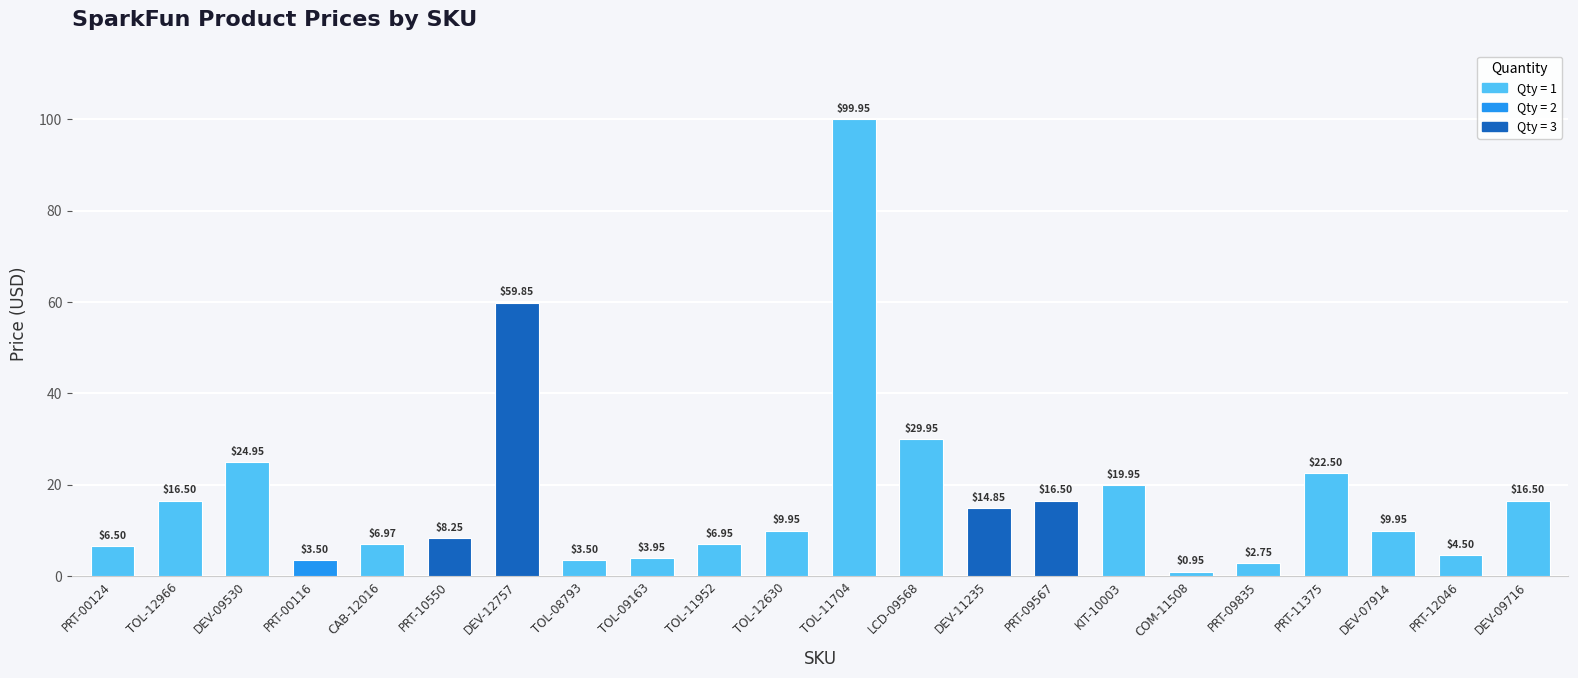

Which category has the highest value across all series?

TOL-11704